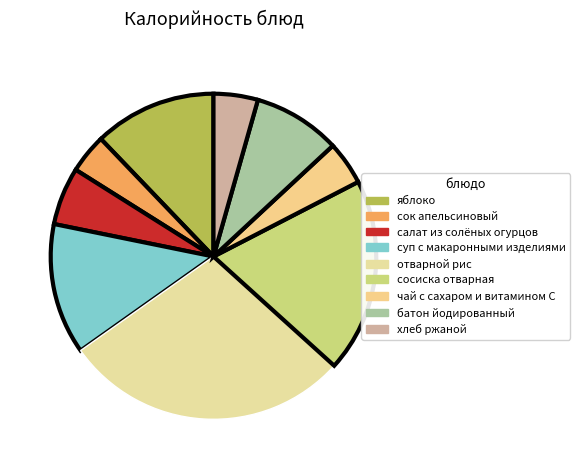

Count the number of slices in the pie.

9